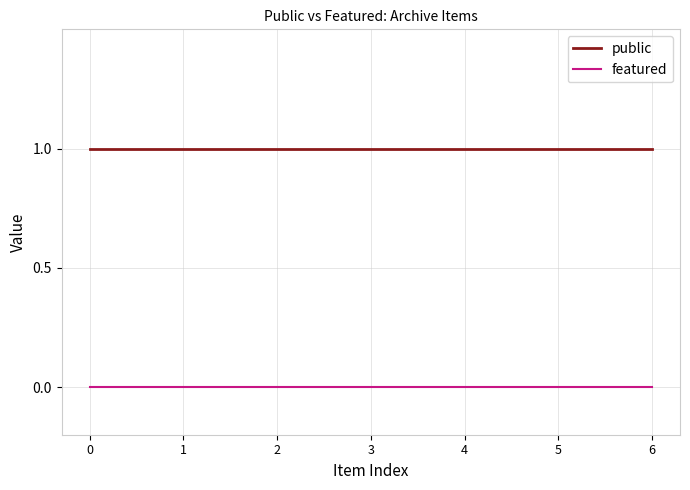

At 4, list the series in order from smallest to largest.

featured, public